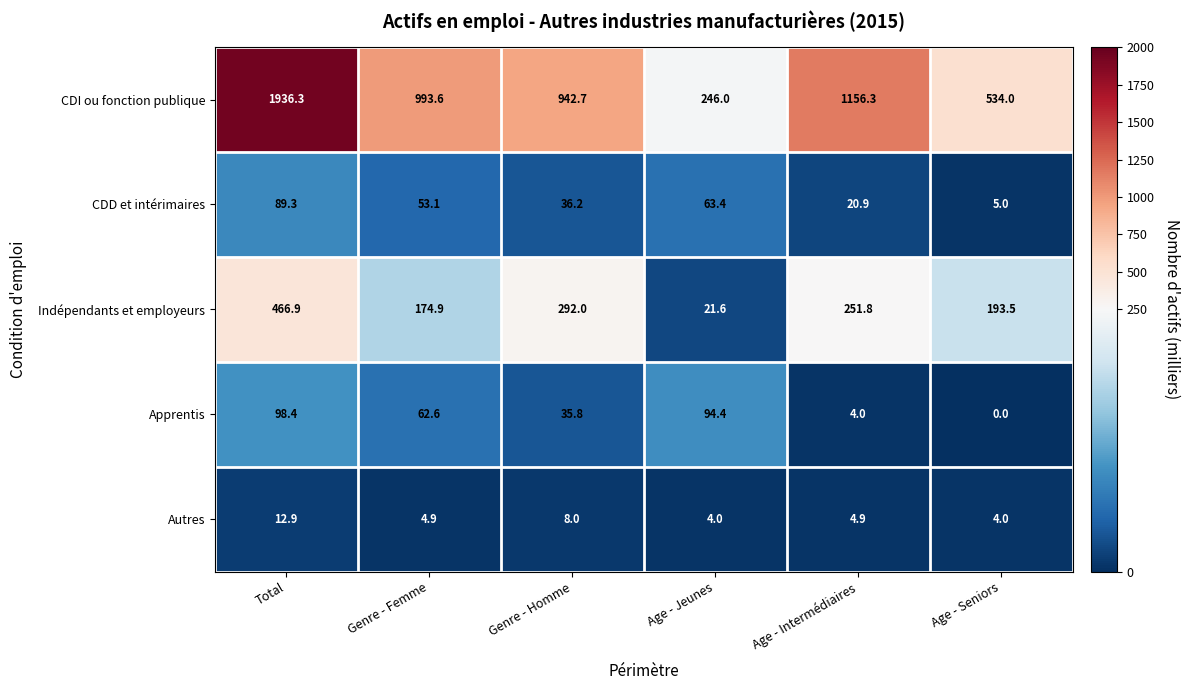

Reading left to right, list all the values displayed in this chart.

CDI ou fonction publique: 1936.3	993.6	942.7	246.0	1156.3	534.0
CDD et intérimaires: 89.3	53.1	36.2	63.4	20.9	5.0
Indépendants et employeurs: 466.9	174.9	292.0	21.6	251.8	193.5
Apprentis: 98.4	62.6	35.8	94.4	4.0	0.0
Autres: 12.9	4.9	8.0	4.0	4.9	4.0